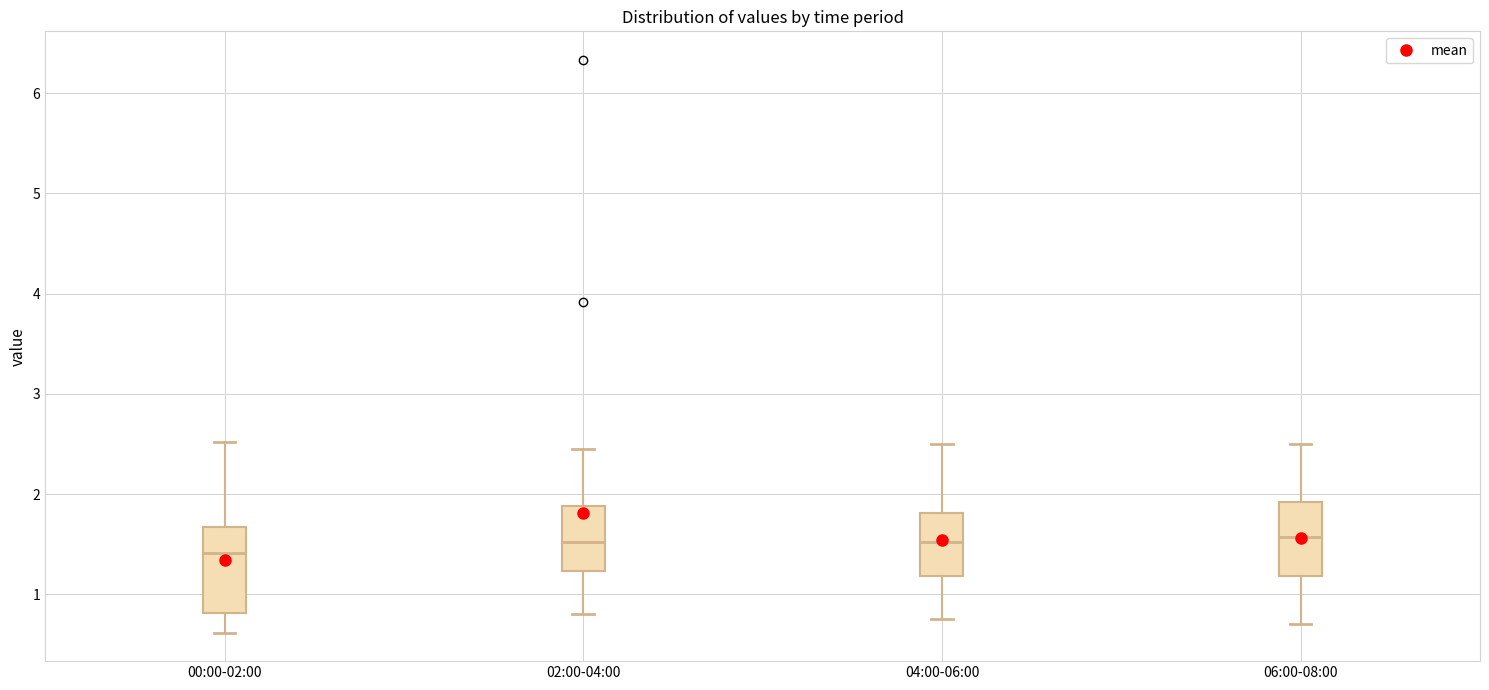

Where does the median line of the box for 04:00-06:00 sit on the y-axis? The values are not printed on the chart, so give them approximately, as read against the axis.

1.5